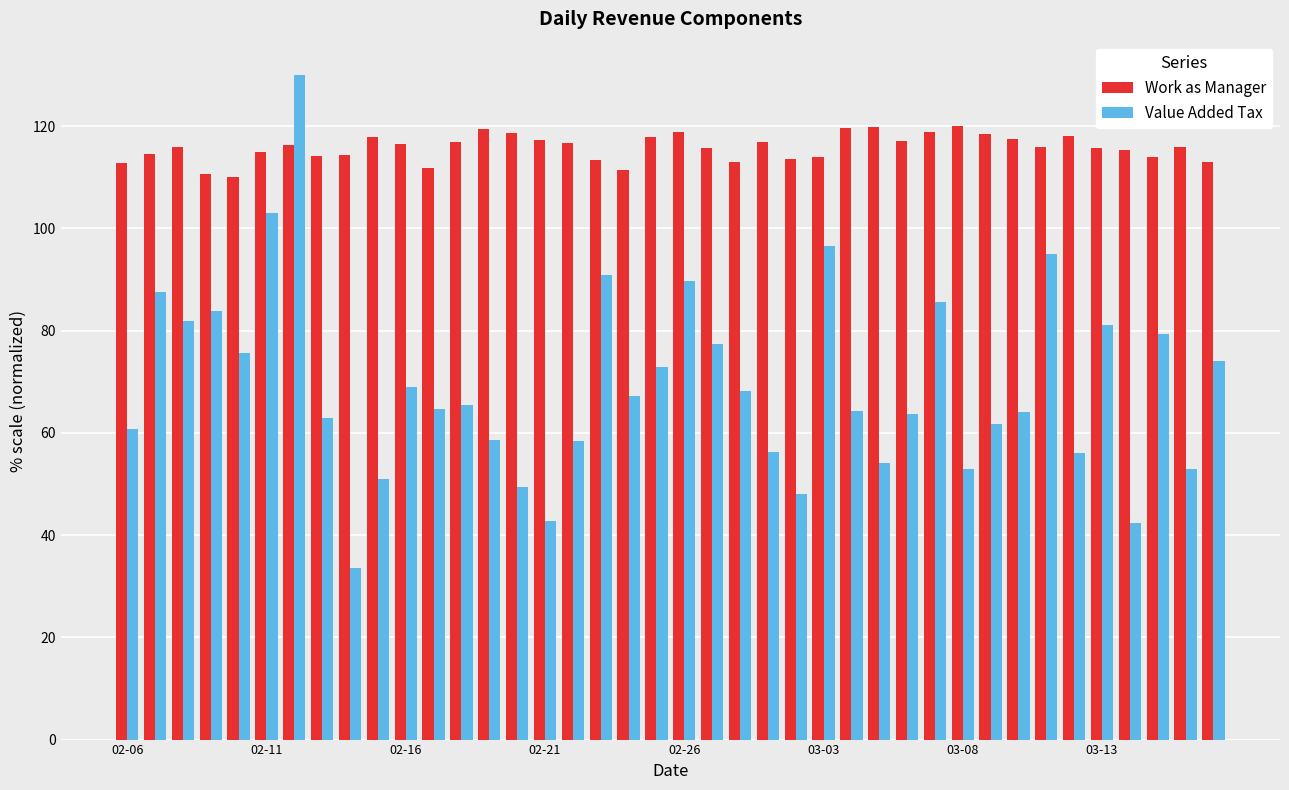

Which series has the largest total across all categories?

Work as Manager